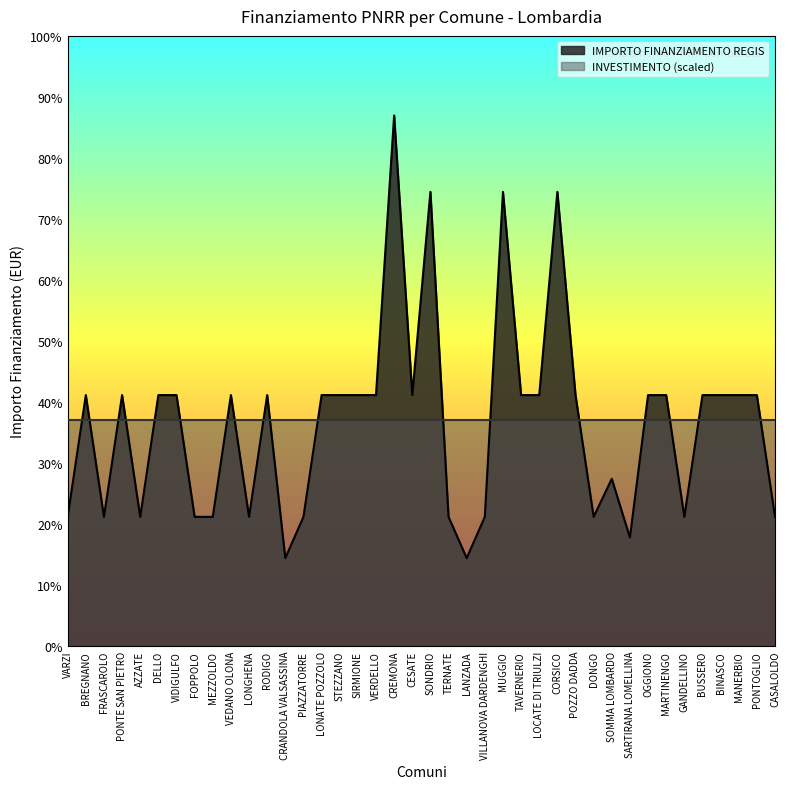

What are all the series names shown in the legend?

IMPORTO FINANZIAMENTO REGIS, INVESTIMENTO (scaled)